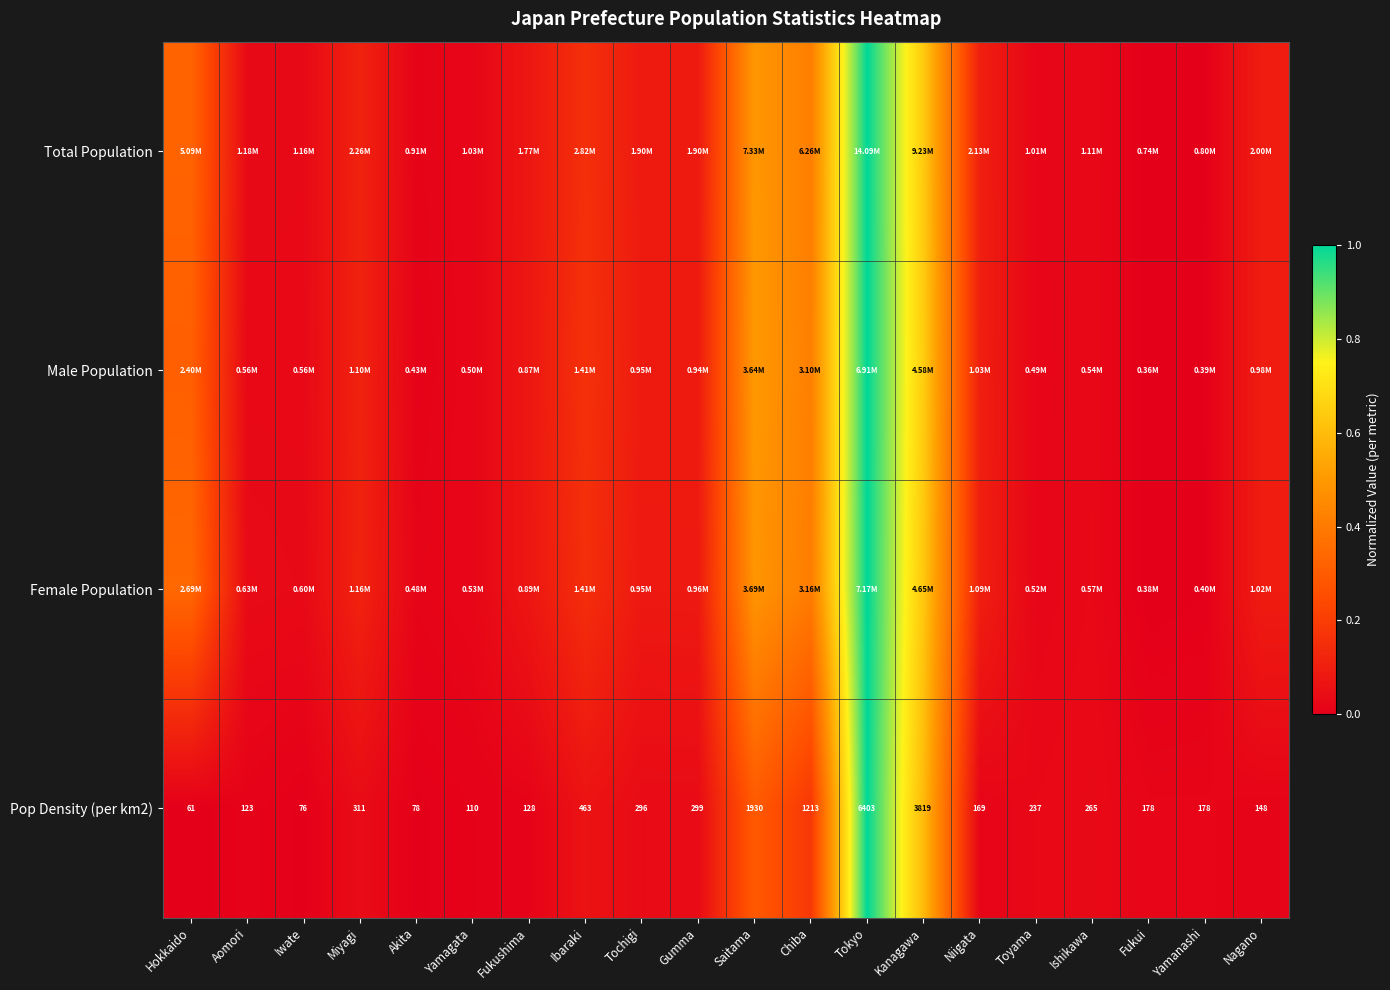

Which category has the lowest value in the Pop Density (per km2) series?

Hokkaido